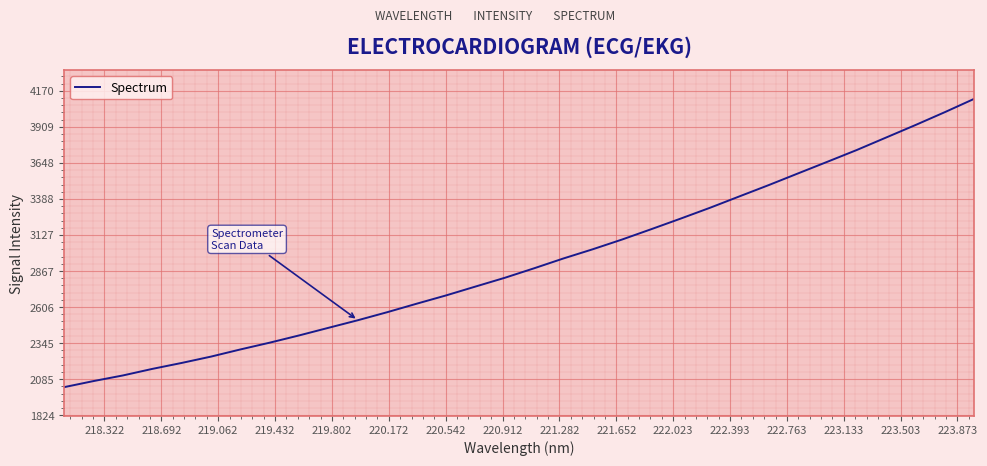

What is the smallest value displayed?

2026.6